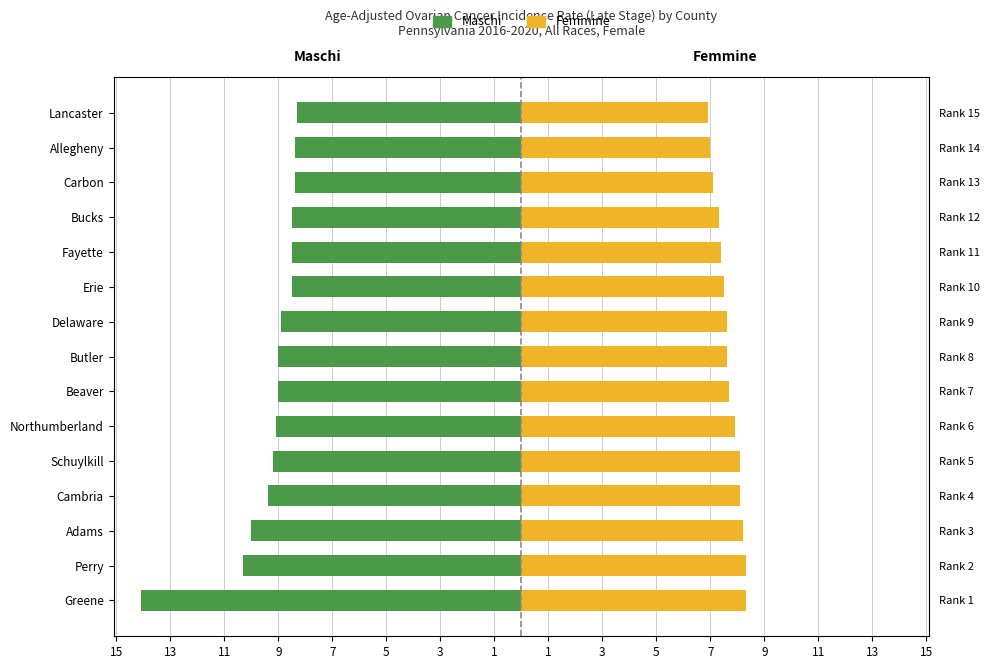

What is the label of the 4th bar from the right?

Bucks